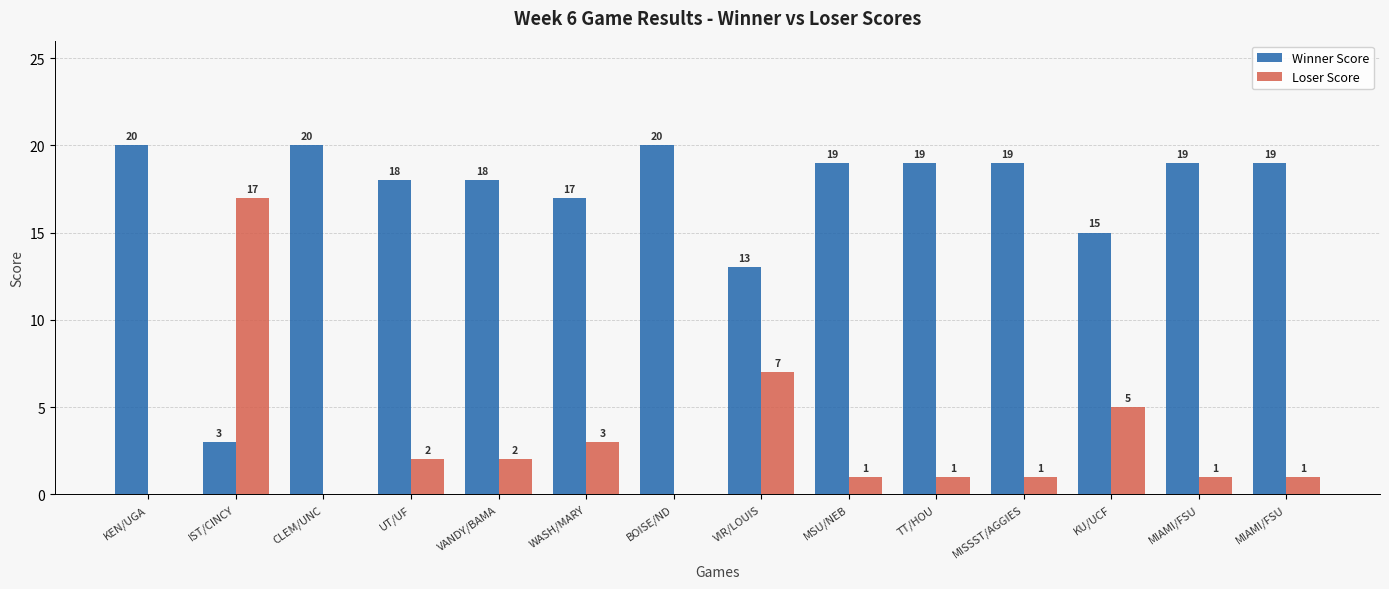

How many groups of bars are there?

14